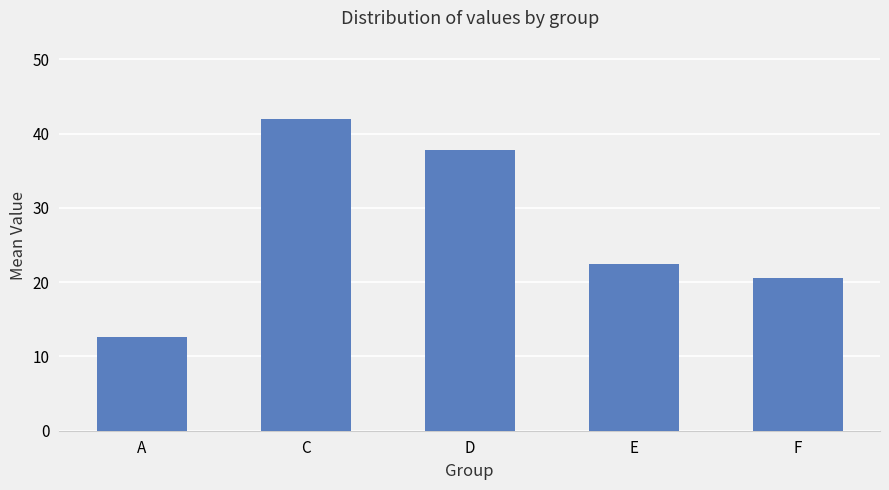

What is the value of the 5th bar from the left?

20.5